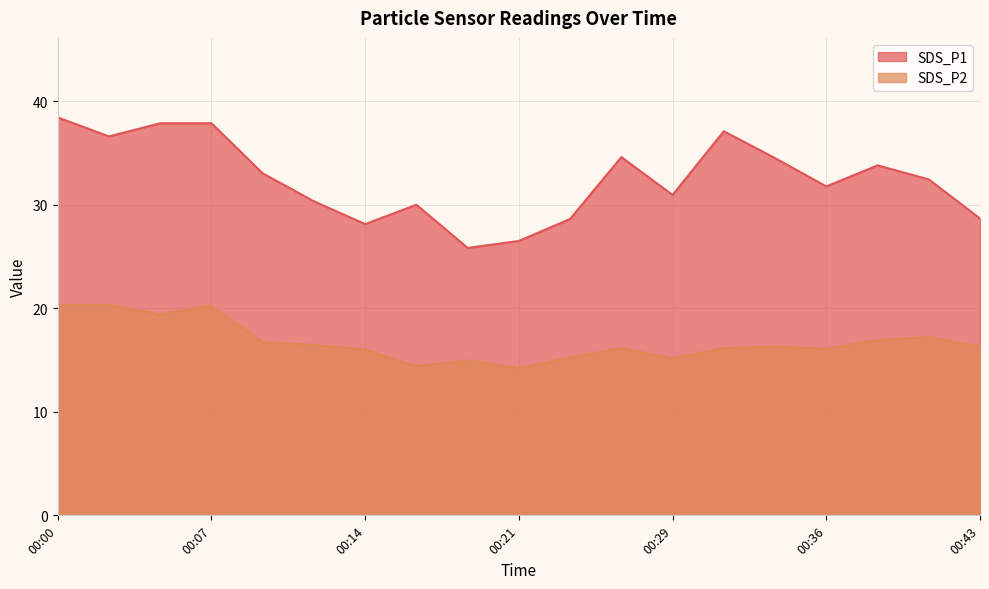

What is the value of the SDS_P2 point at the 9th from the left?

15.0